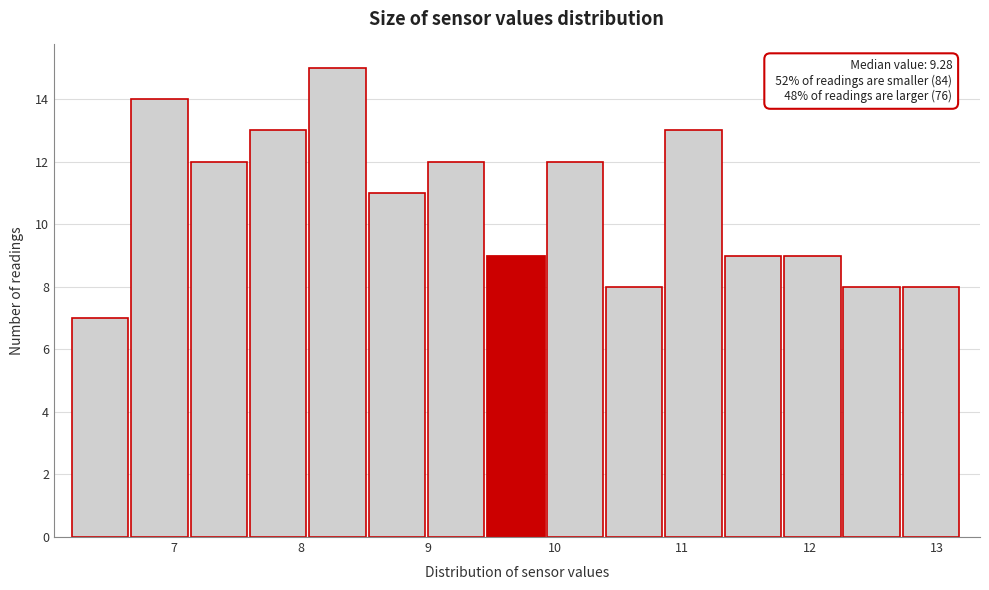

Which range on the x-axis has the tallest bar?

8.1 to 8.5